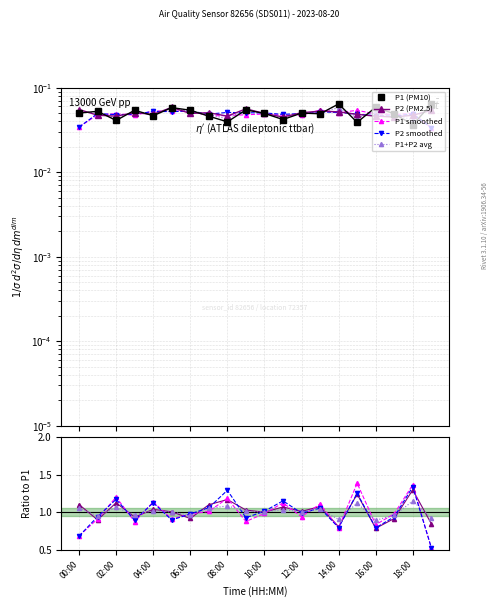

How many lines are shown in the chart?

5